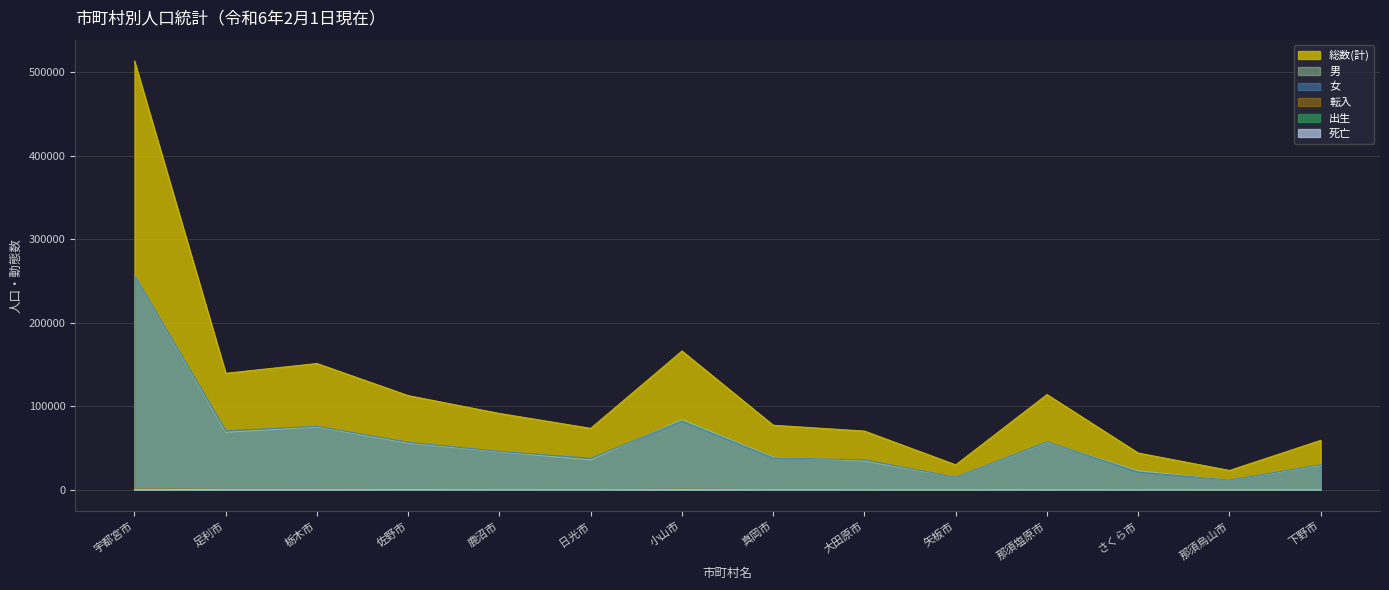

Which series has the widest spread of values?

総数(計)